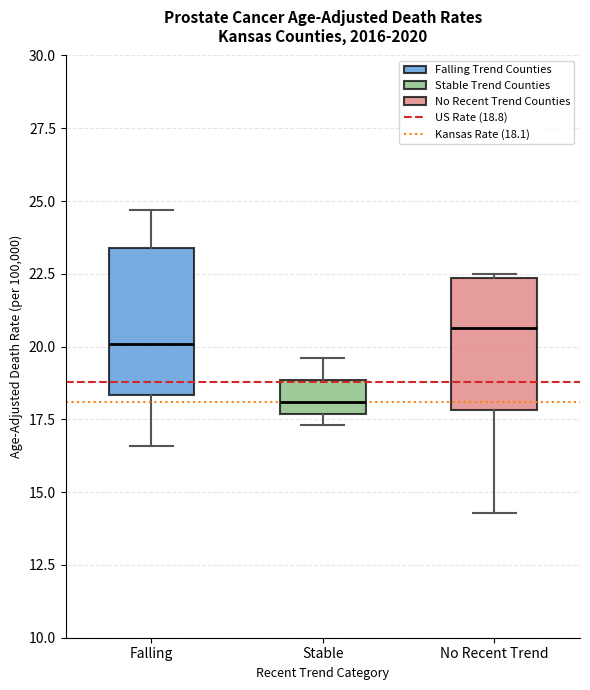

Which box has the highest median line?

No Recent Trend